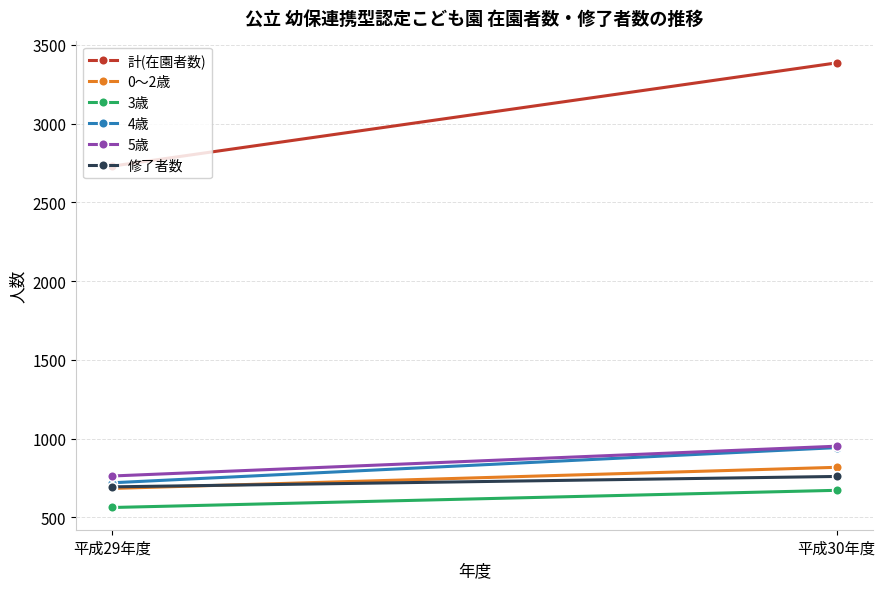

What is the sum of the 計(在園者数) values at 平成30年度 and 平成29年度?

6115